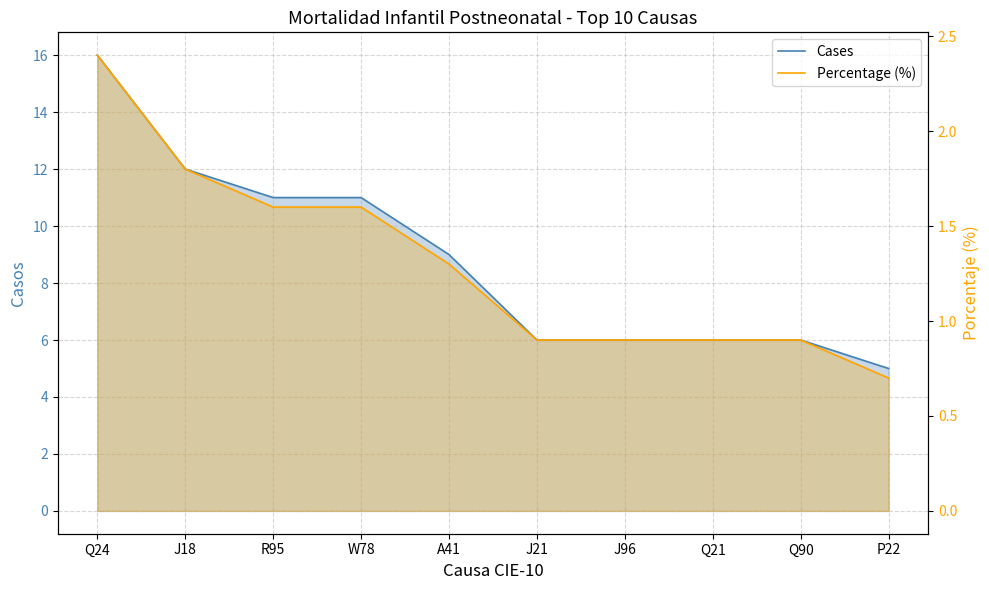

What is the difference between the maximum and minimum values in the Percentage (%) series?

1.7